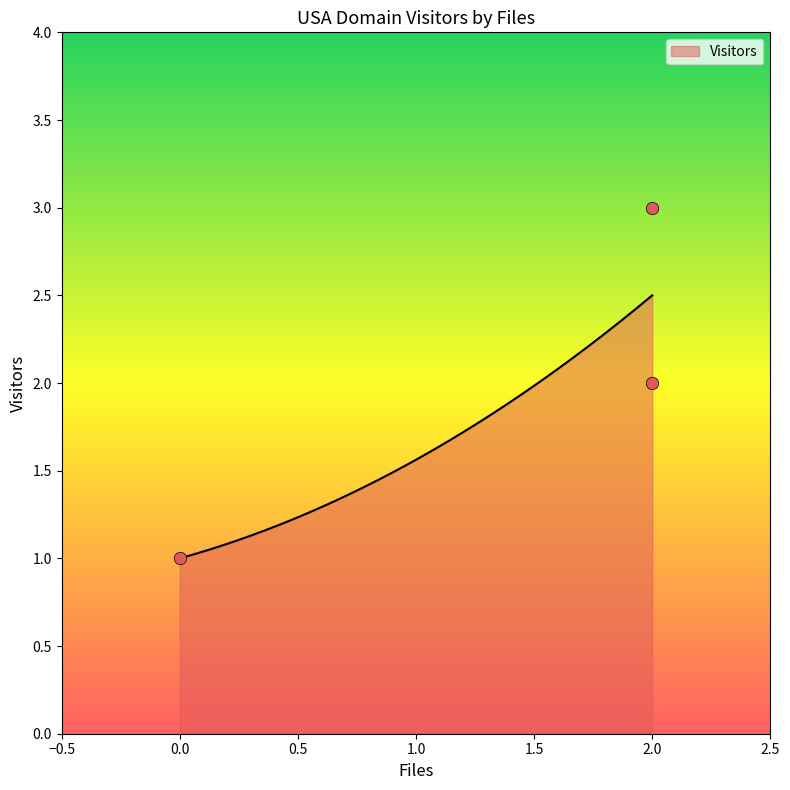

Which has a higher value, 0 or 2?

2